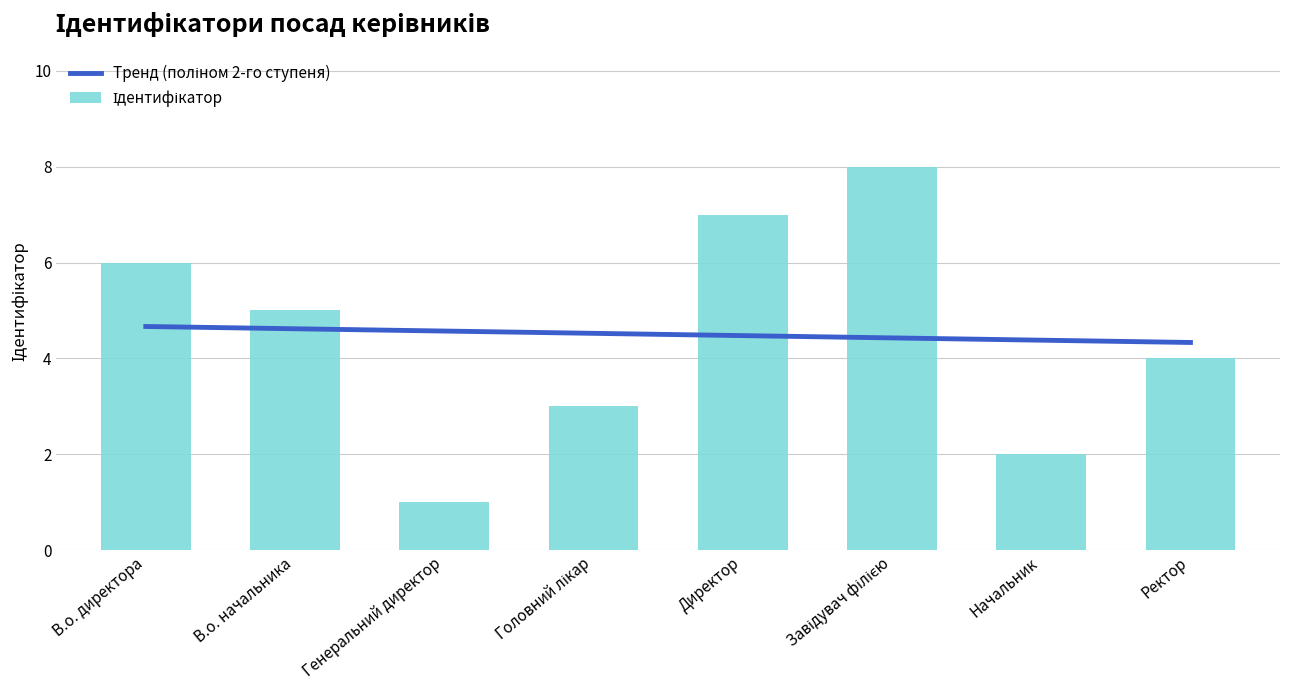

What is the maximum value shown in the chart?

8